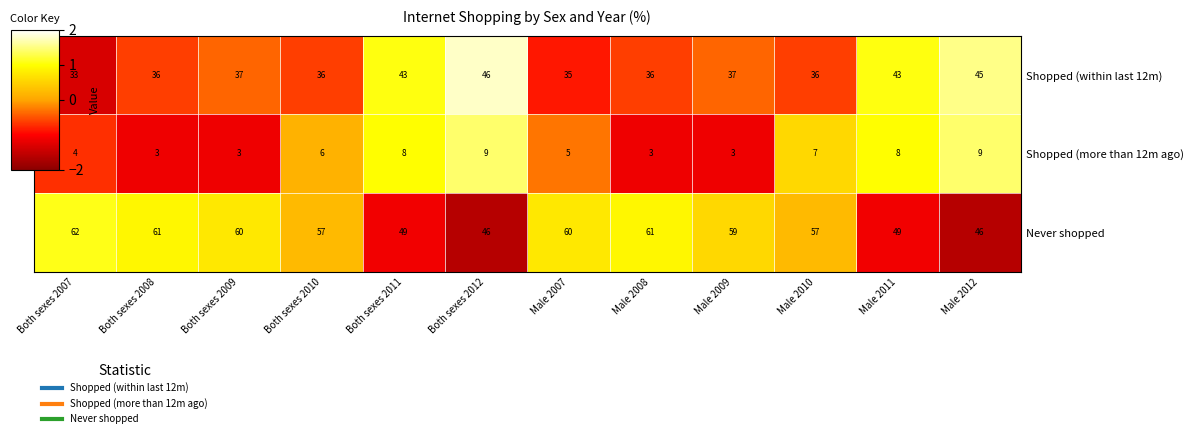

What is the minimum value shown in the chart?

3